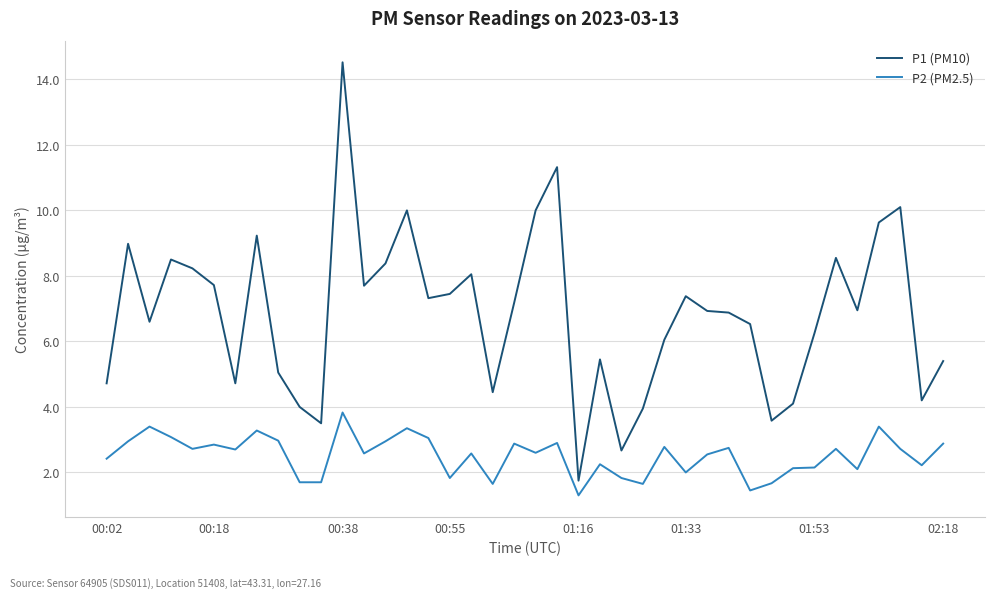

Which series has the largest total across all categories?

P1 (PM10)